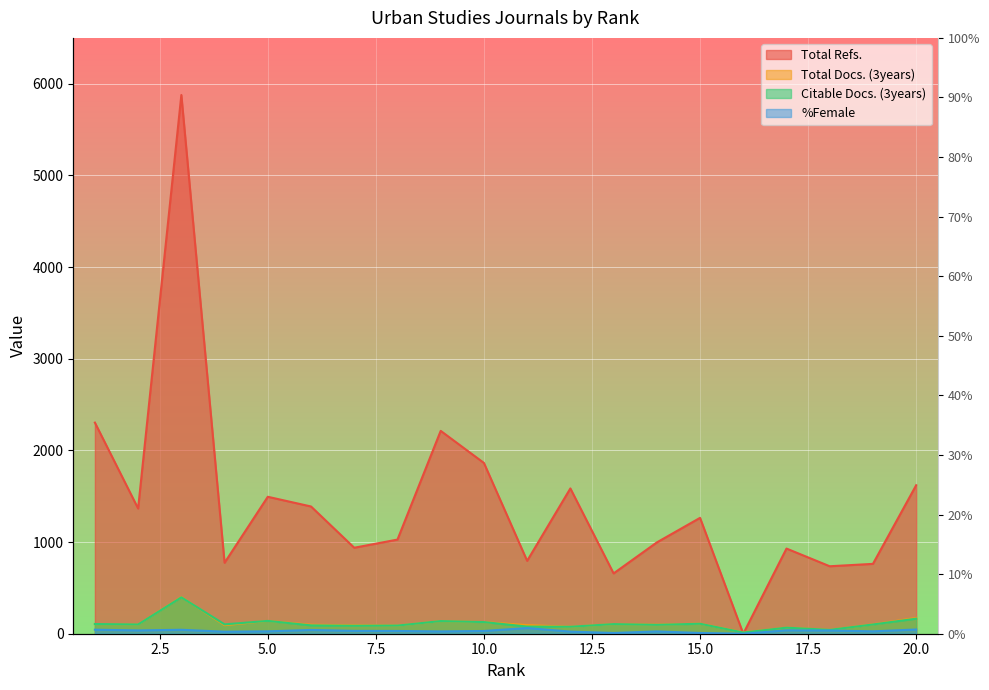

At which category does Total Docs. (3years) reach its first local peak?

3